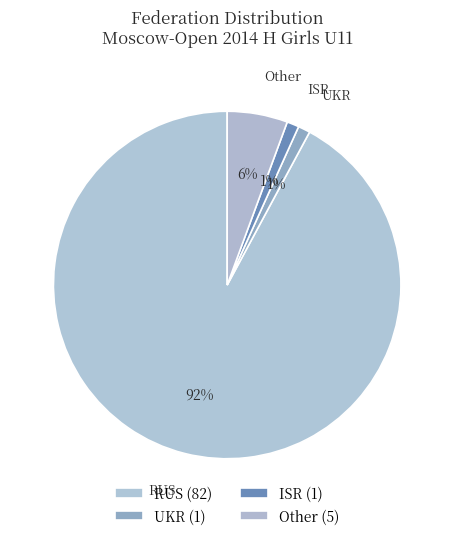

Is it true that RUS is 98% of the pie?

False